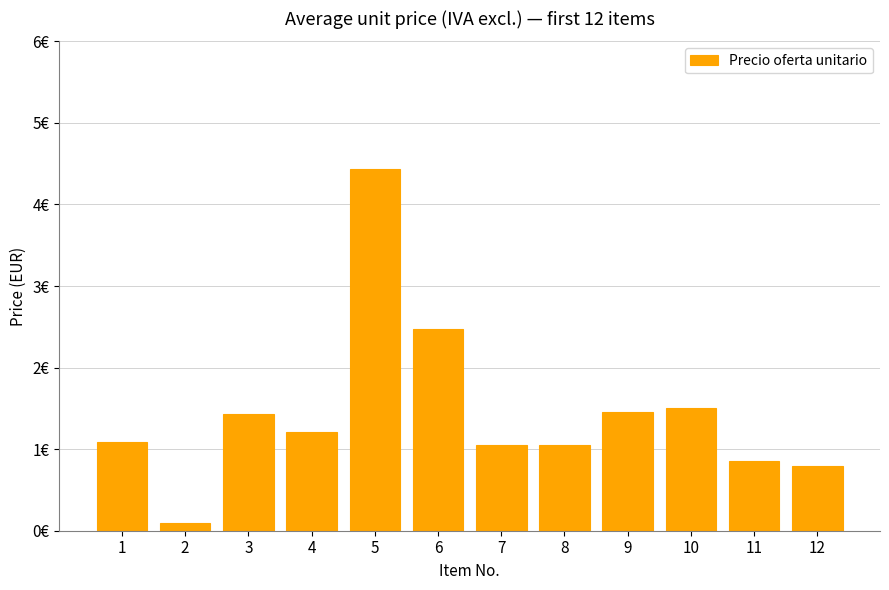

Where is the data nearest to the value 2?

6